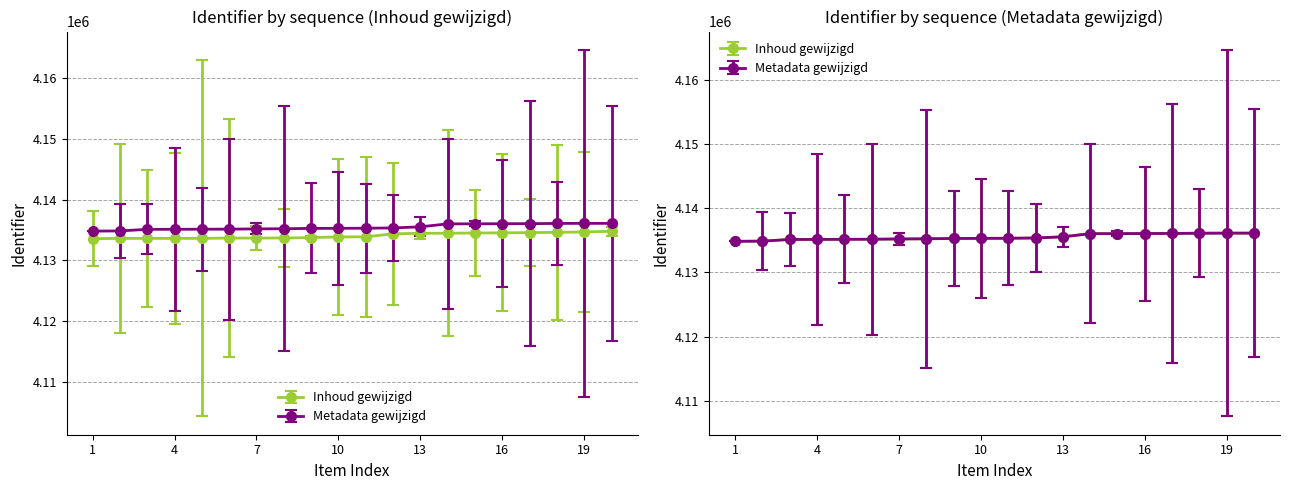

The value of Inhoud gewijzigd at 10 is 6533524. True or false?

False